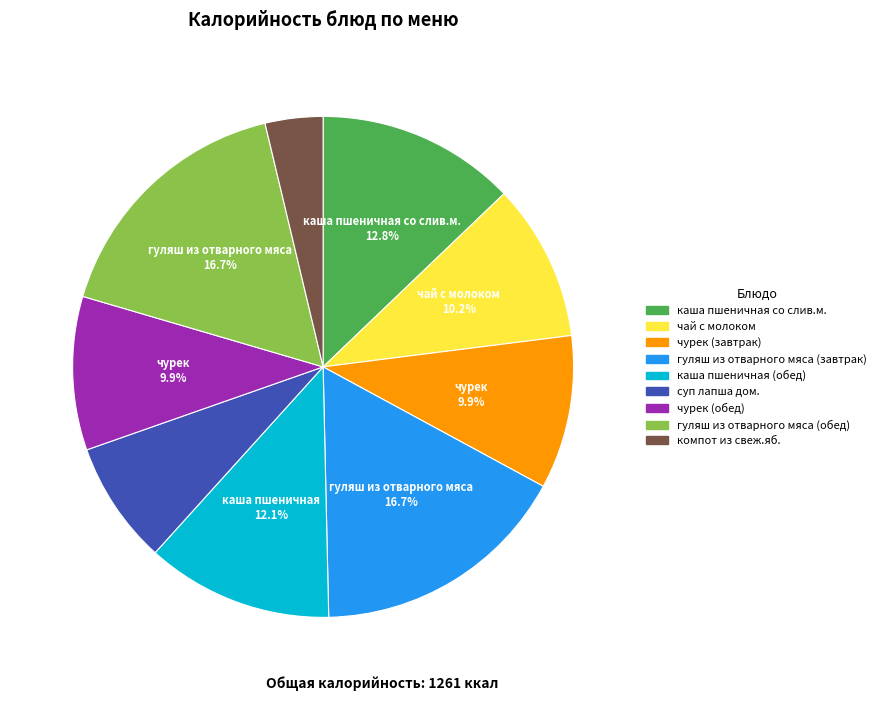

Is it true that гуляш из отварного мяса (завтрак) is 27% of the pie?

False